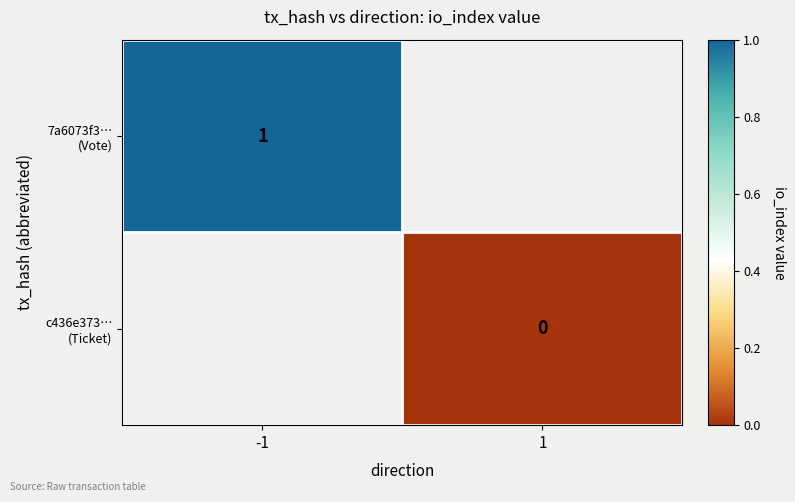

What is the minimum value for 7a6073f3… (Vote)?

1.0